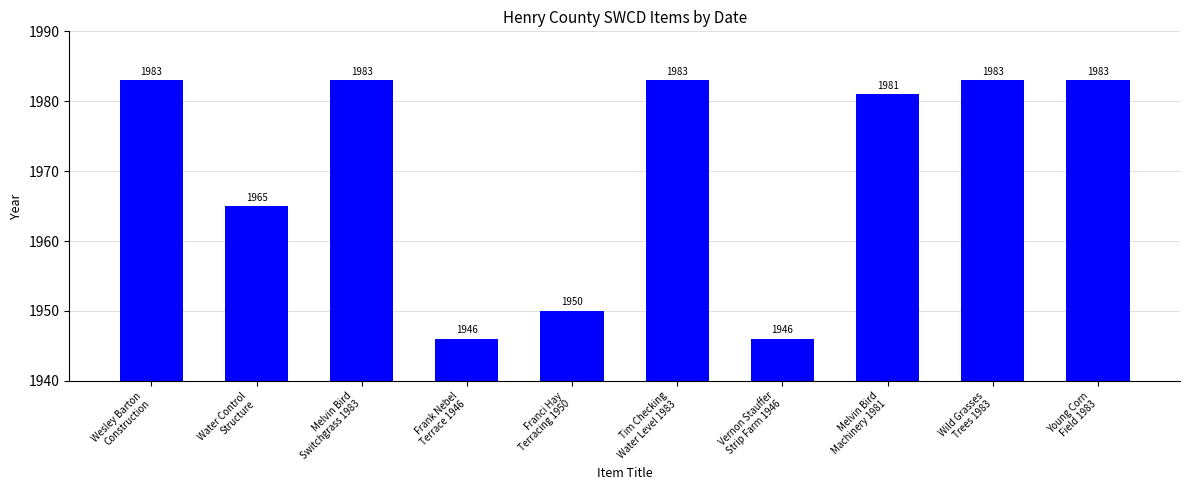

True or false: the data shows 1259 at Wesley Barton
Construction.

False